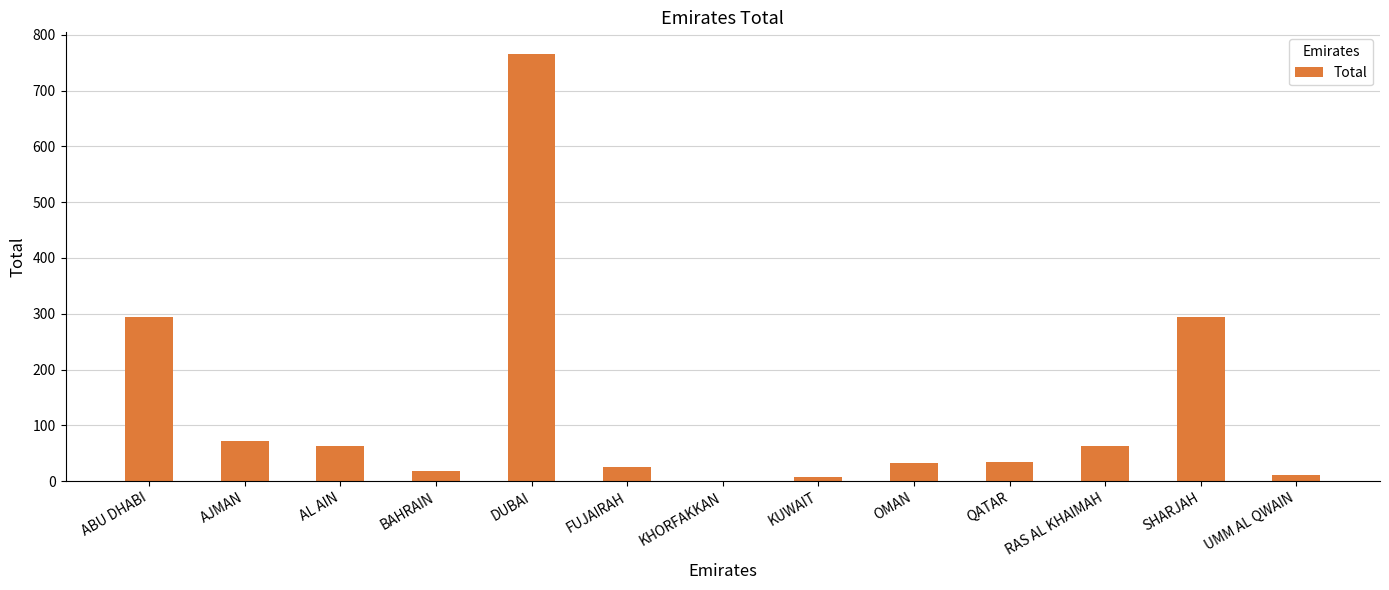

How many distinct data groups are displayed?

1